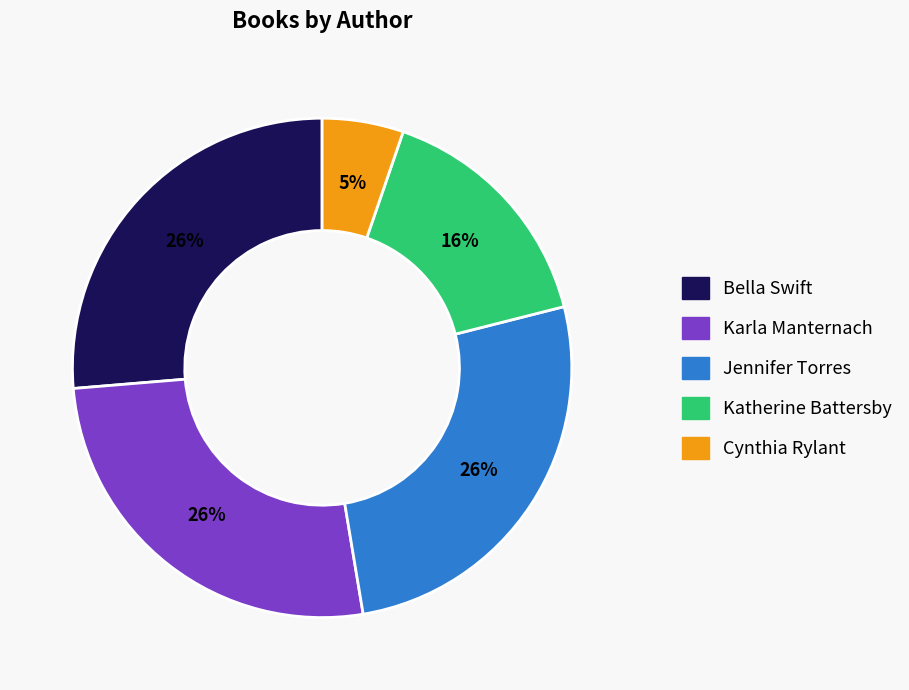

Is there any slice that represents more than half of the pie?

No